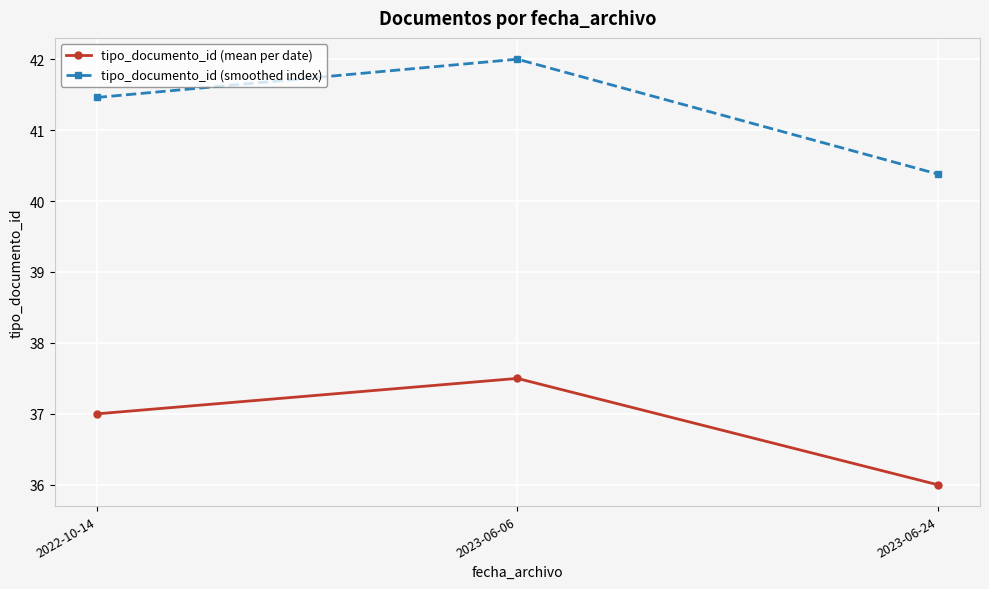

How many data points in tipo_documento_id (smoothed index) are above 41?

2